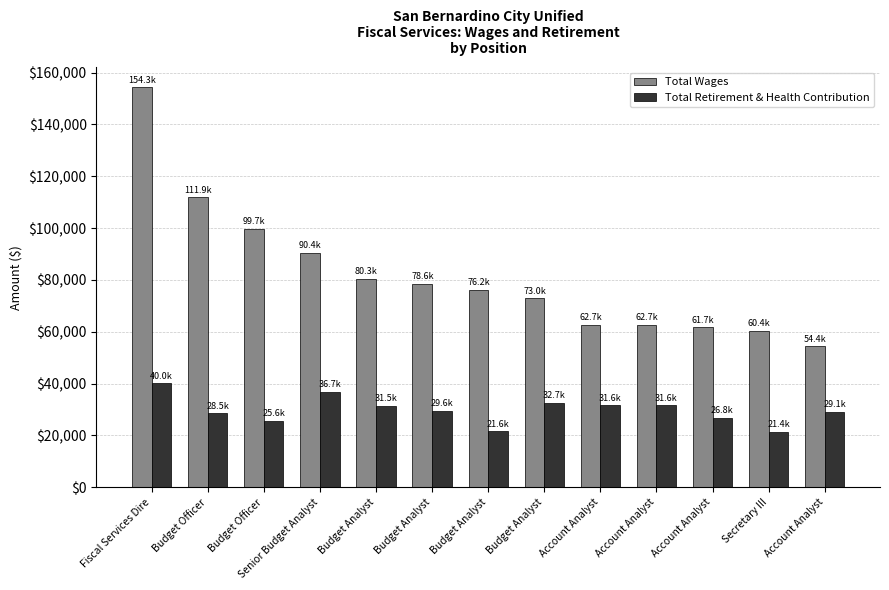

What is the sum of all Total Retirement & Health Contribution values?

386836